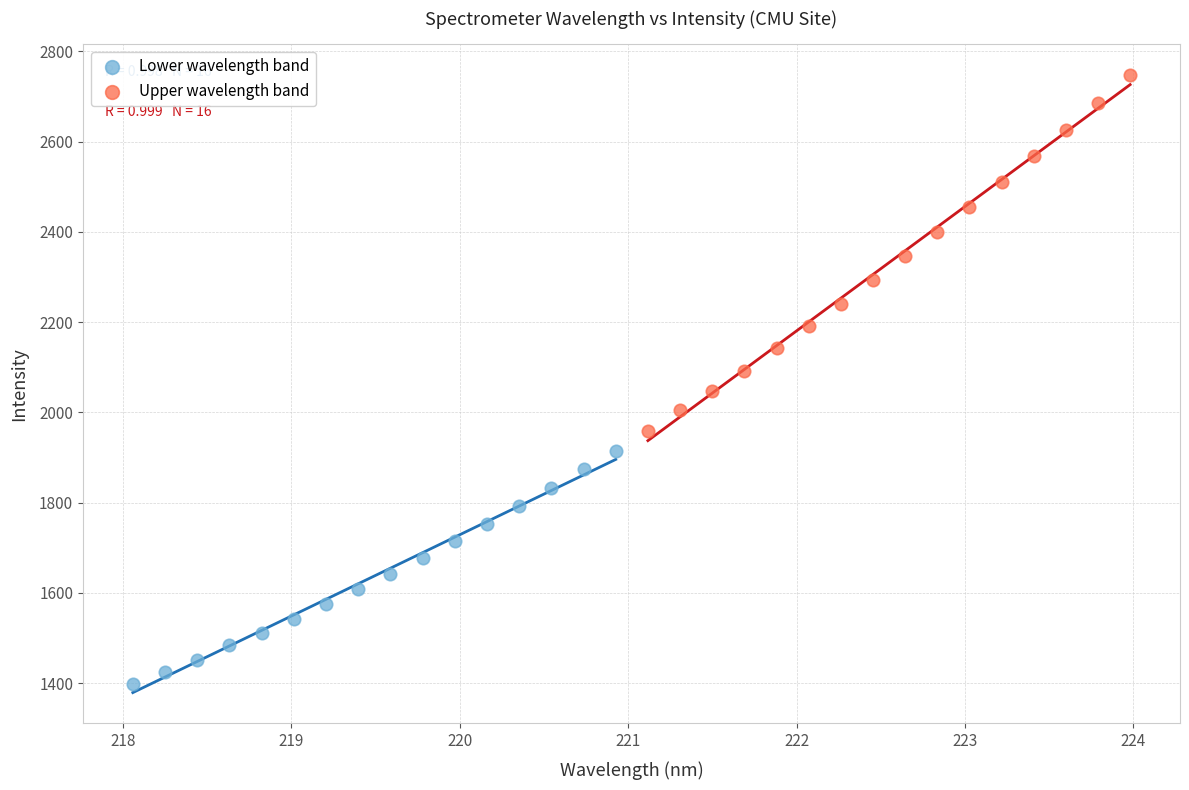

What are all the series names shown in the legend?

Lower wavelength band, Upper wavelength band